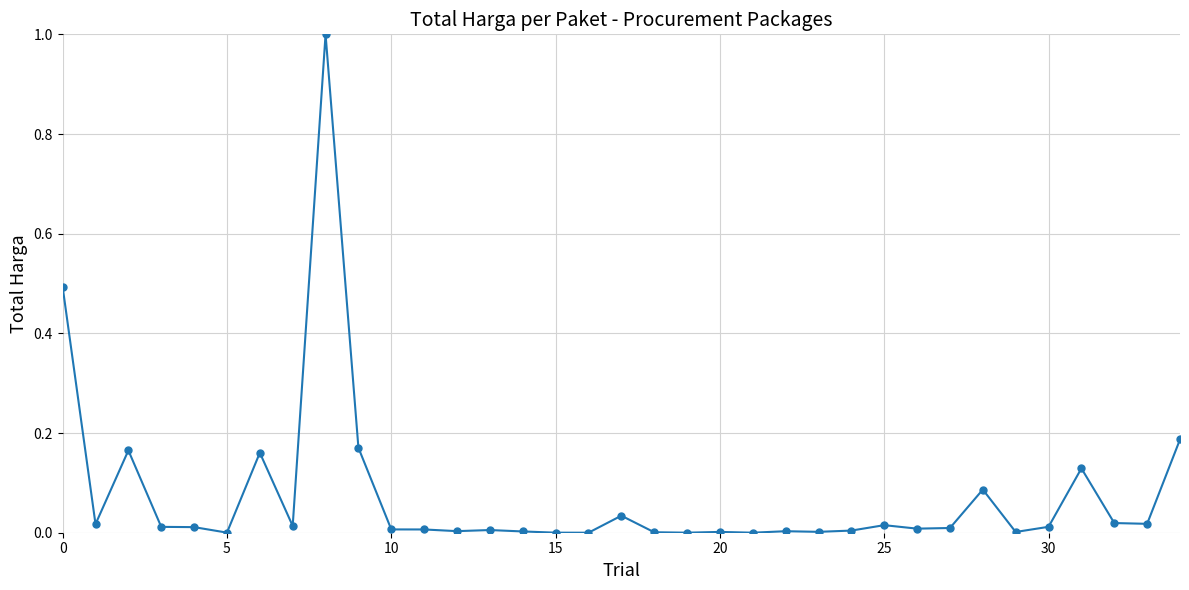

What is the maximum value shown in the chart?

1.0